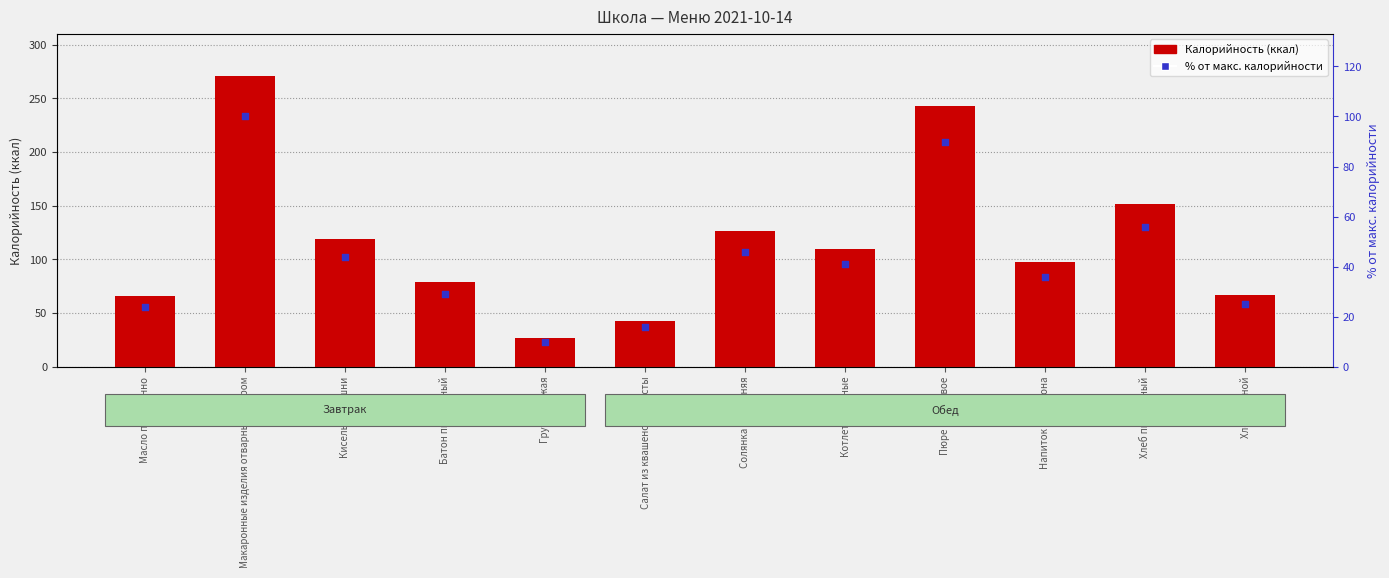

At which category is the sum across all series the highest?

Макаронные изделия отварные с сыром